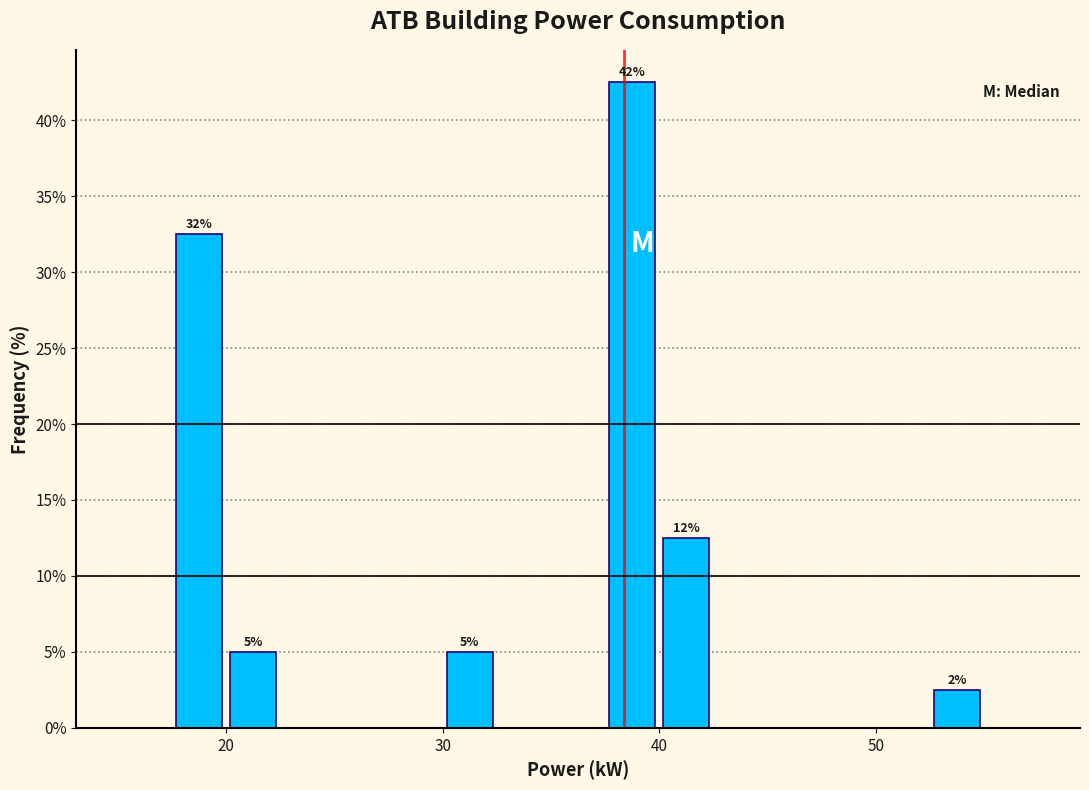

Around what value on the x-axis is the tallest bar? Give the approximate position of its centre, as read against the axis.

39